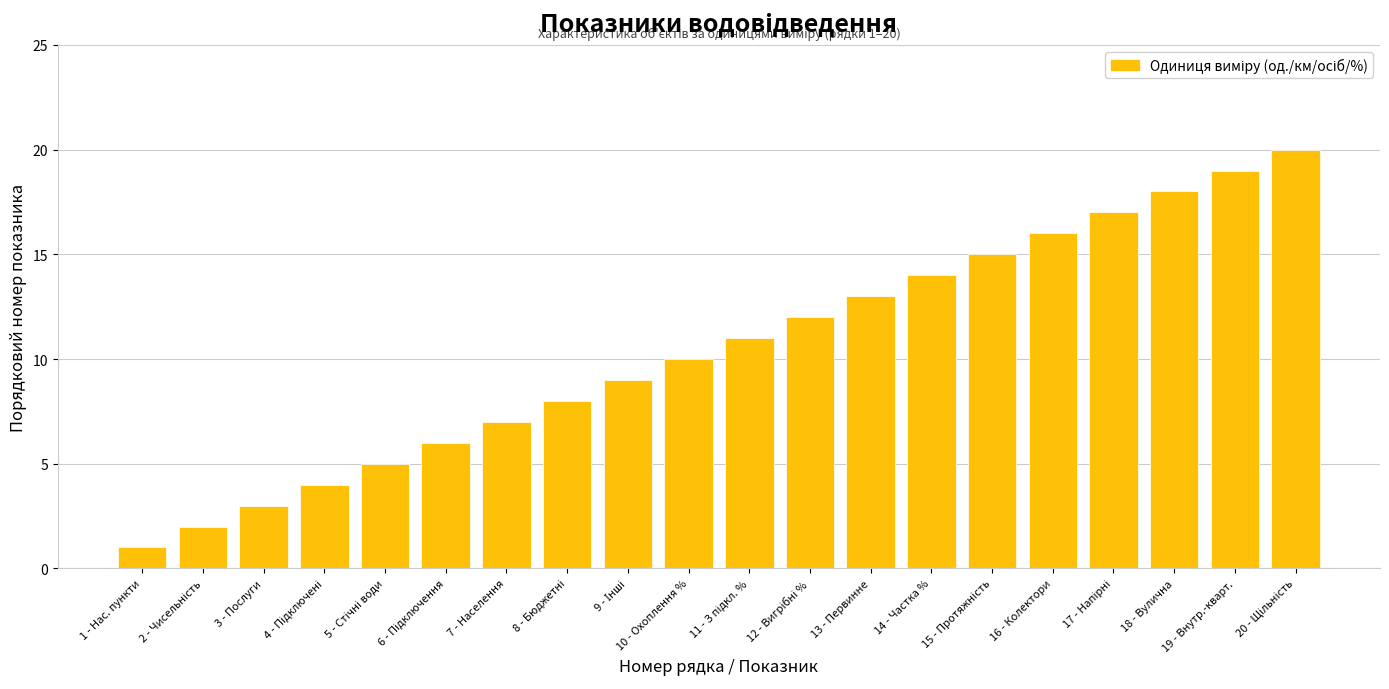

The chart shows a value of 20 at 14 - Частка %. True or false?

False